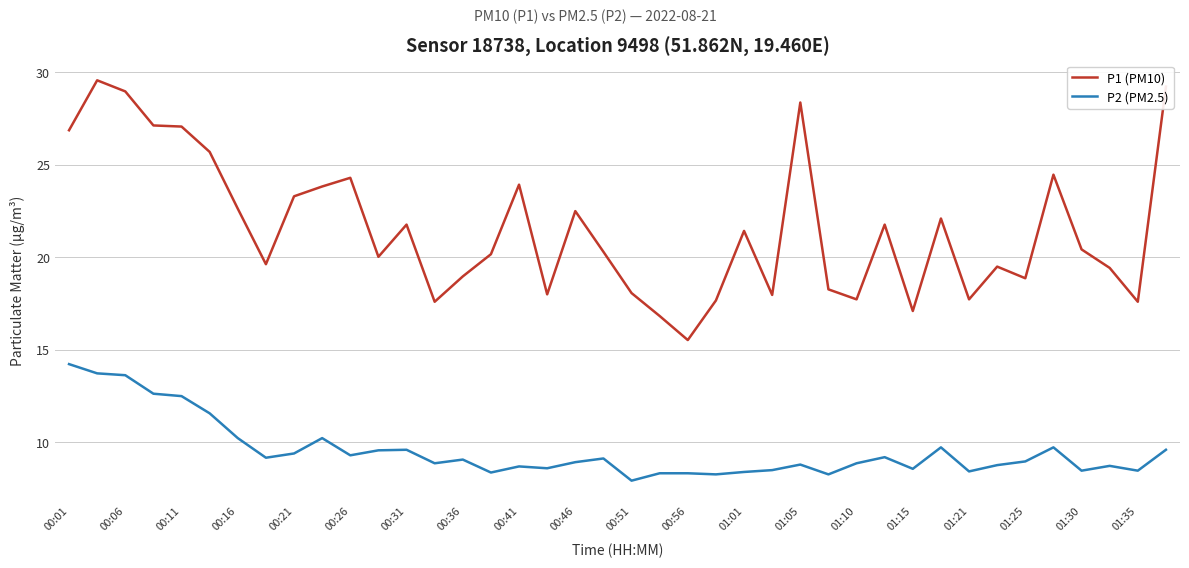

What is the greatest value displayed?

29.6